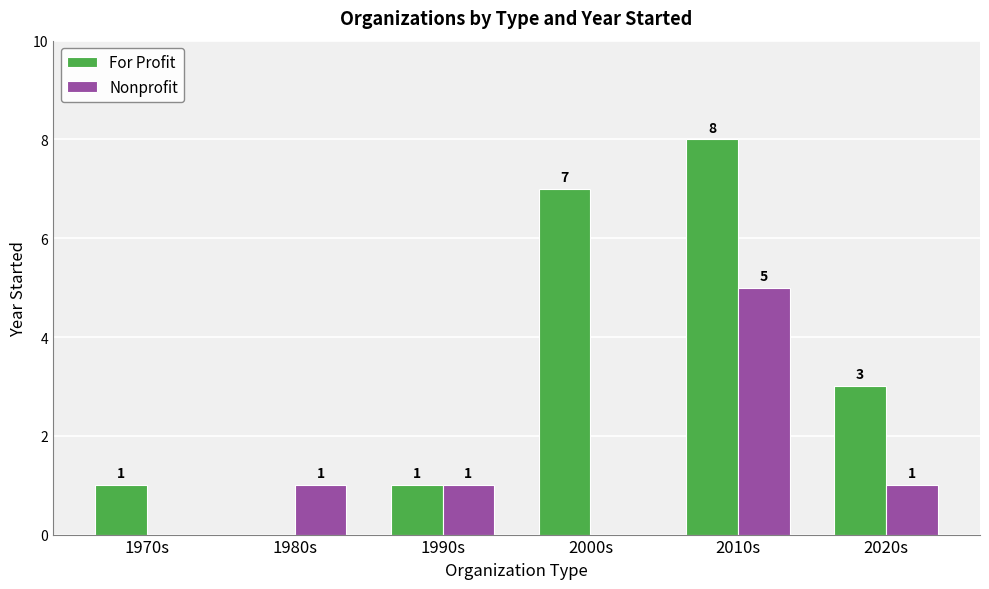

What is the sum of all Nonprofit values?

8